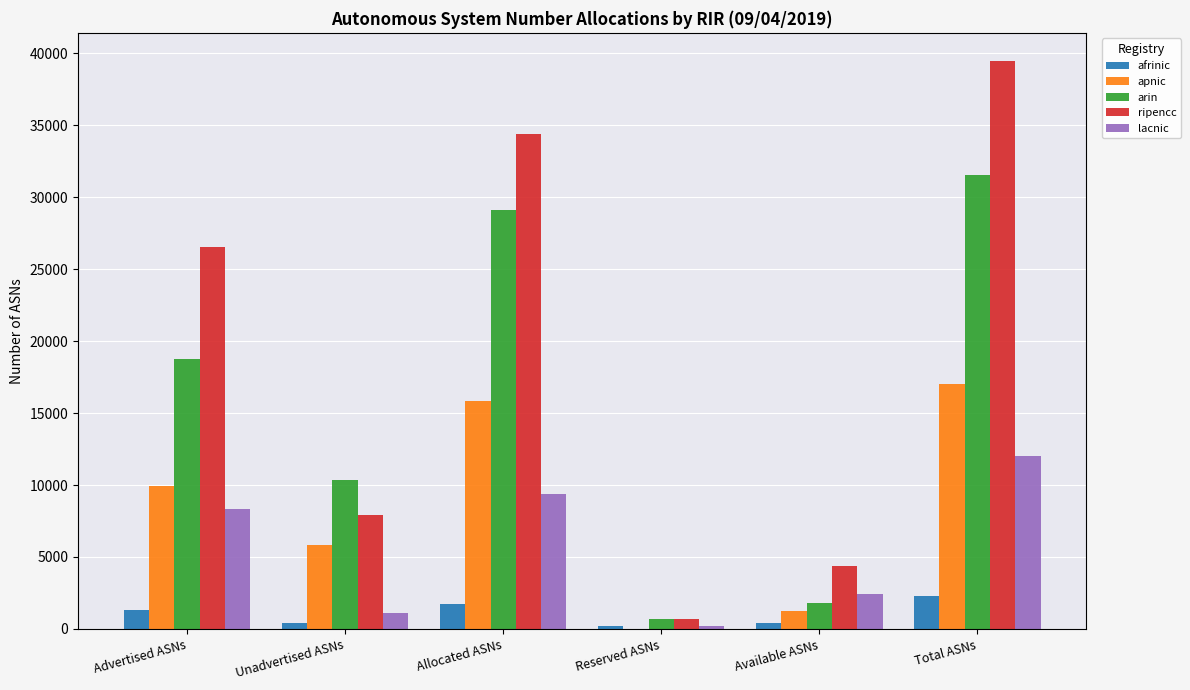

At which label does lacnic reach its peak?

Total ASNs